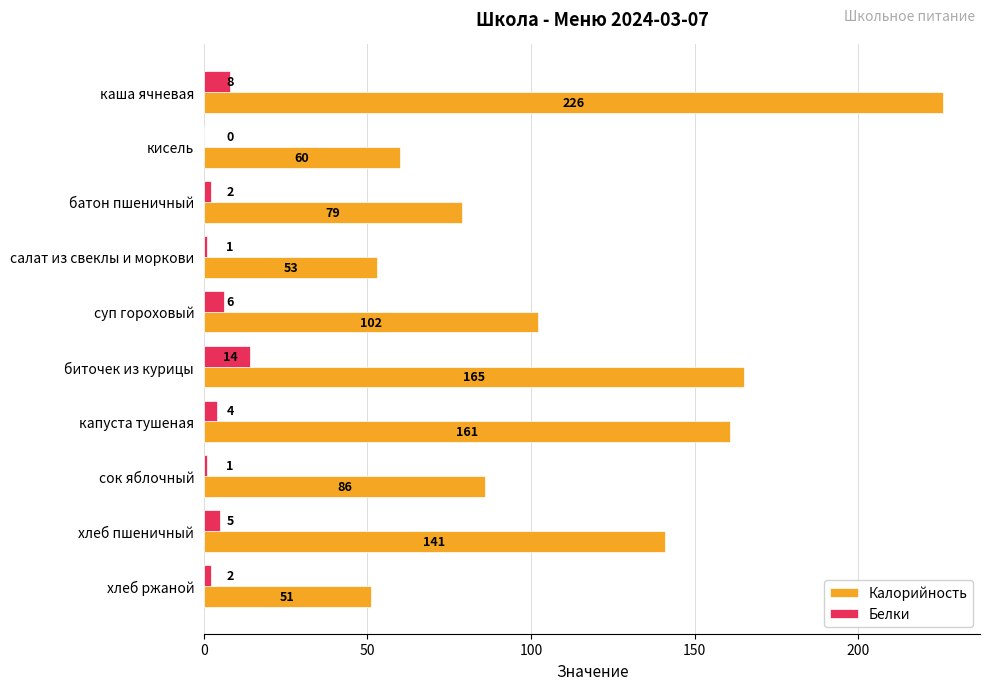

The value of Калорийность at биточек из курицы is 89. True or false?

False